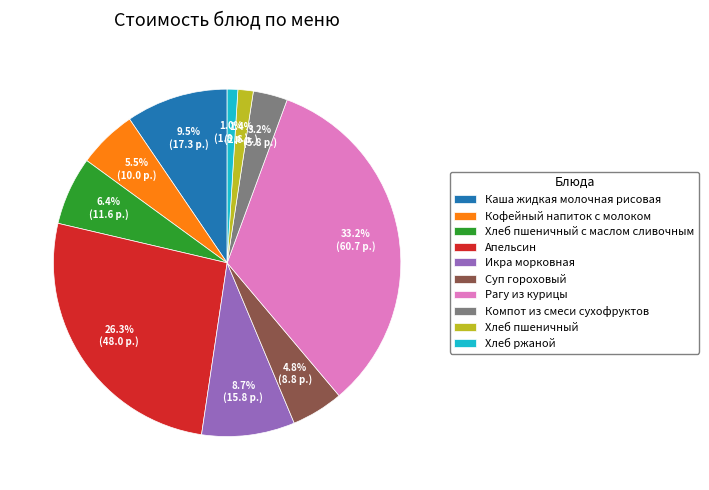

To the nearest percent, what is the combined percentage of Рагу из курицы and Апельсин?

60%